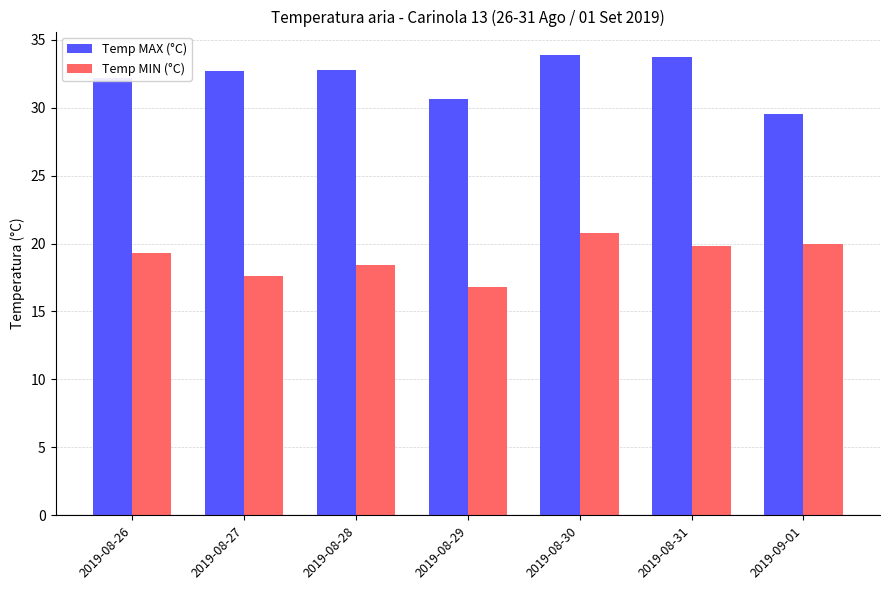

How many bars are there in each group?

2